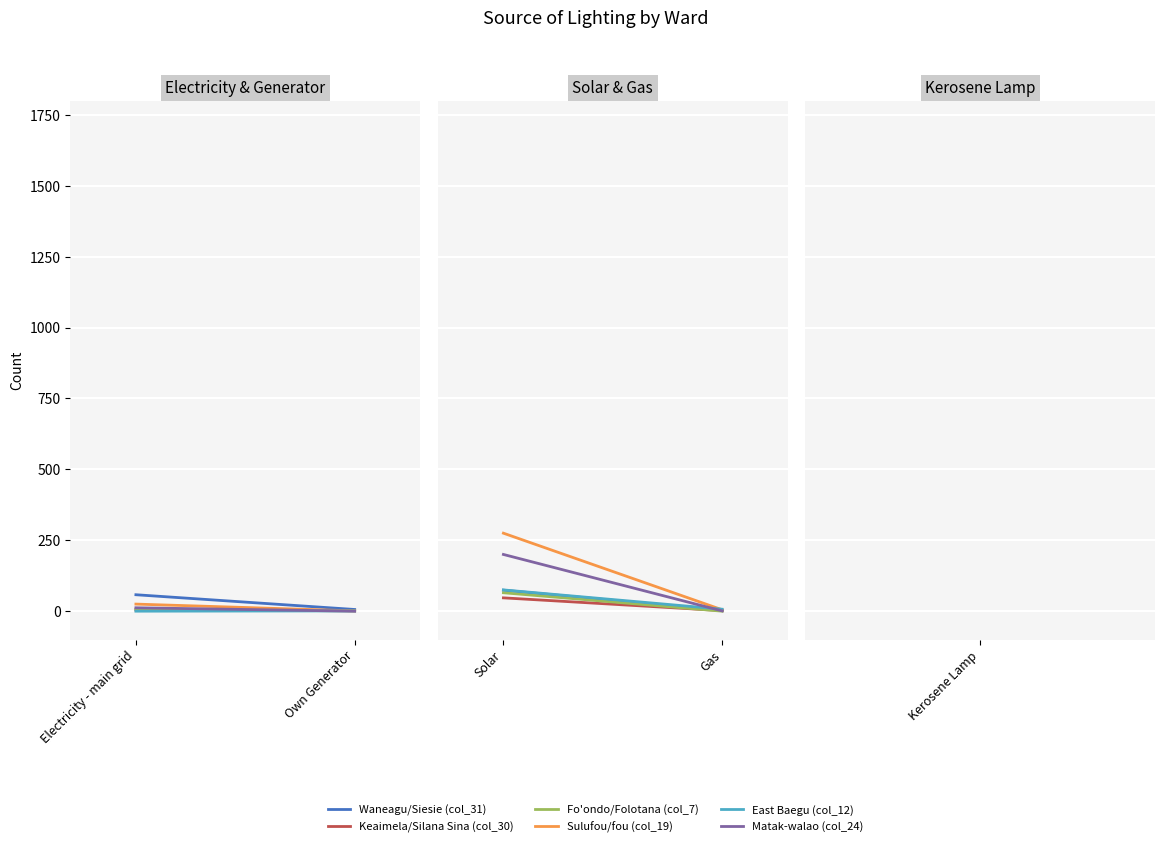

Does the chart display data point markers on the line(s)?

No